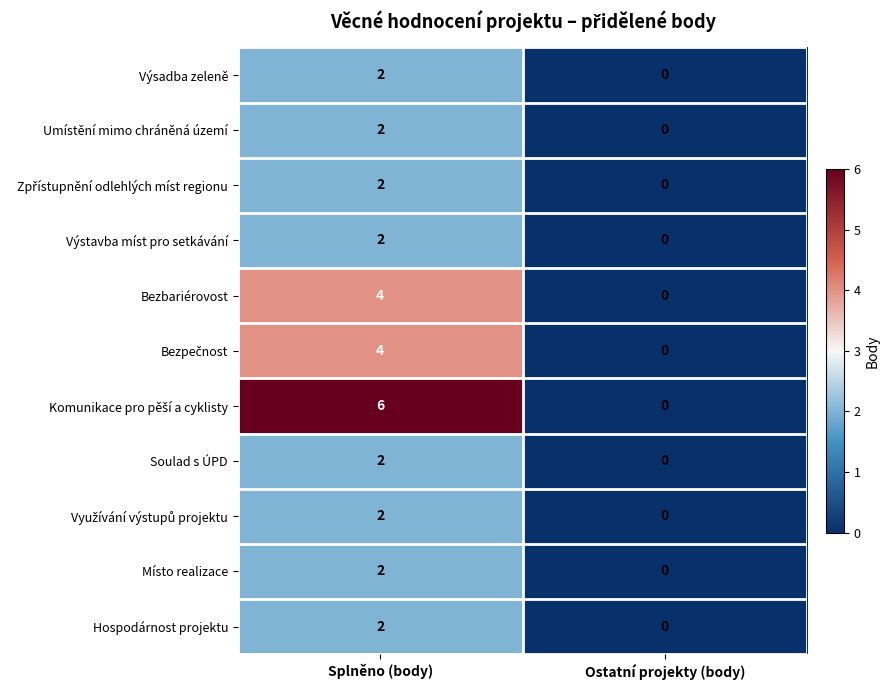

What is the approximate value of Bezbariérovost at Splněno (body)?

4